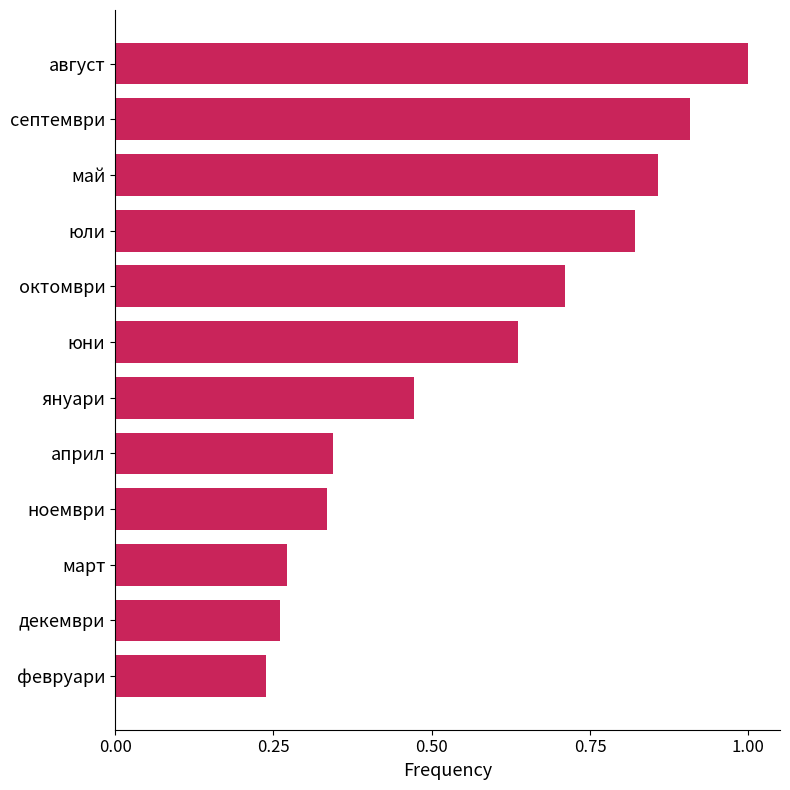

List the labels in order of value, largest first.

август, септември, май, юли, октомври, юни, януари, април, ноември, март, декември, февруари